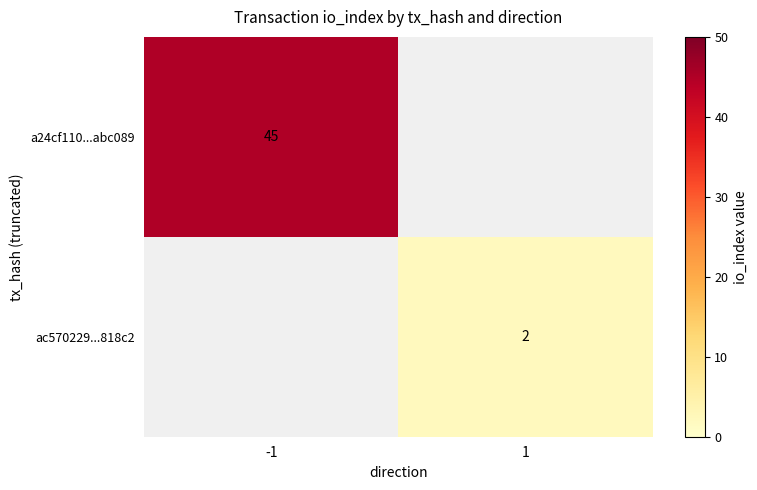

True or false: a24cf110...abc089 has a value of 45 at -1.

True